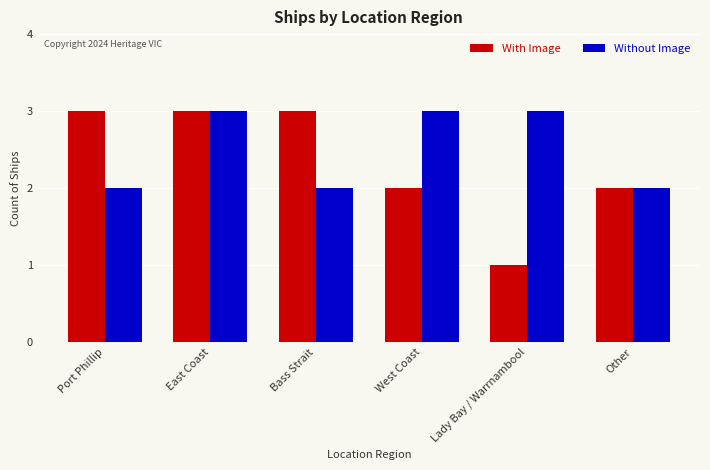

Rank the series by their average value, from highest to lowest.

Without Image, With Image